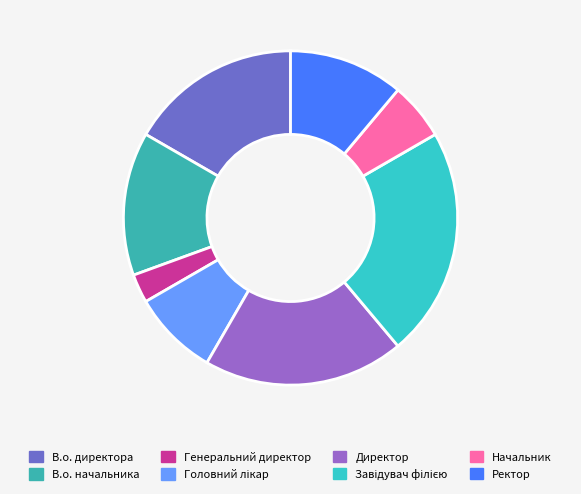

To the nearest percent, what portion does В.о. начальника represent?

14%